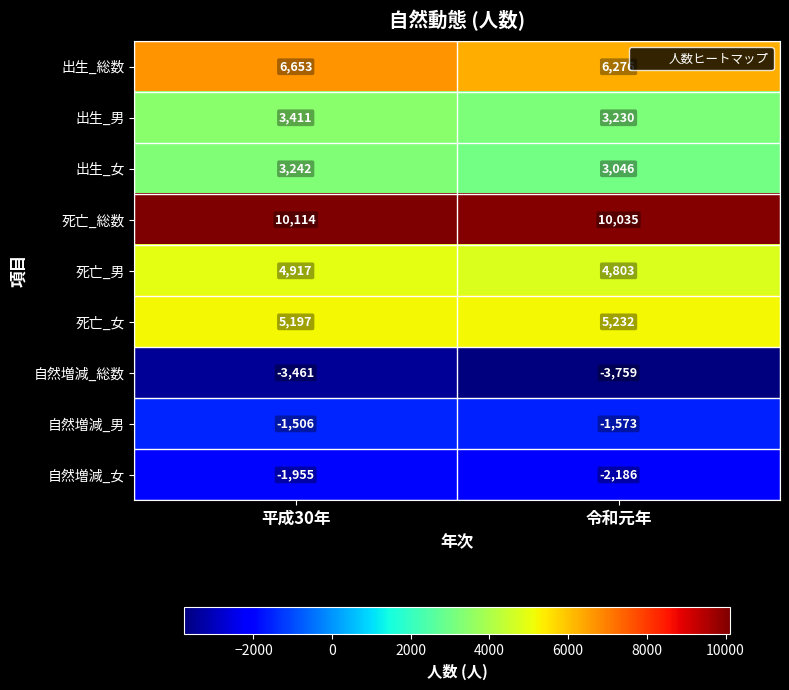

How many data points does each series have?

2